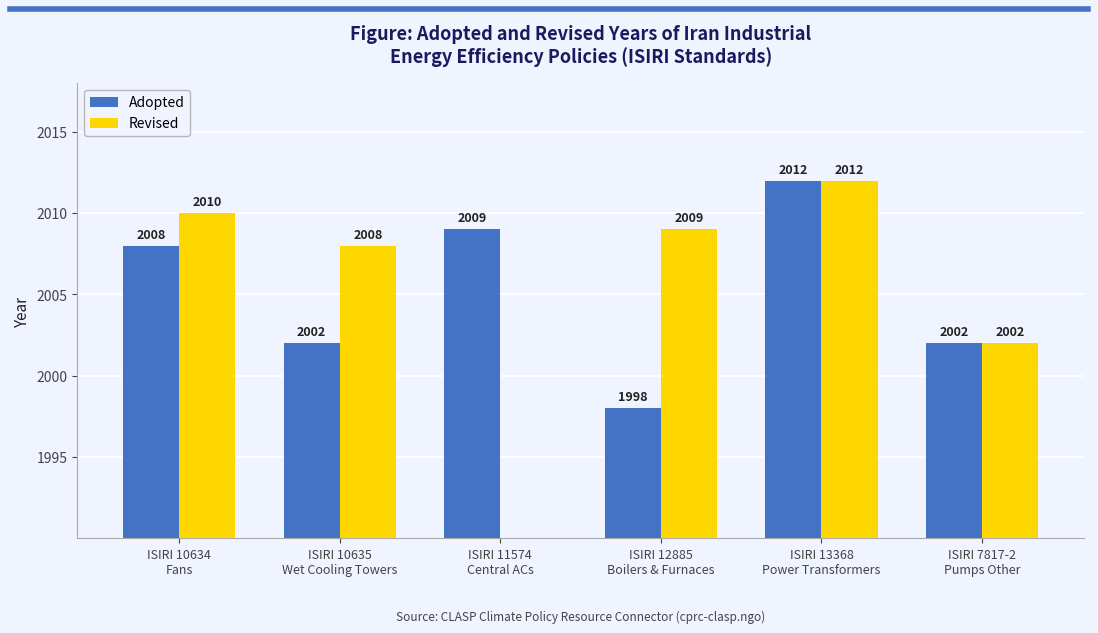

What is the label of the 1st bar from the right?

ISIRI 7817-2
Pumps Other